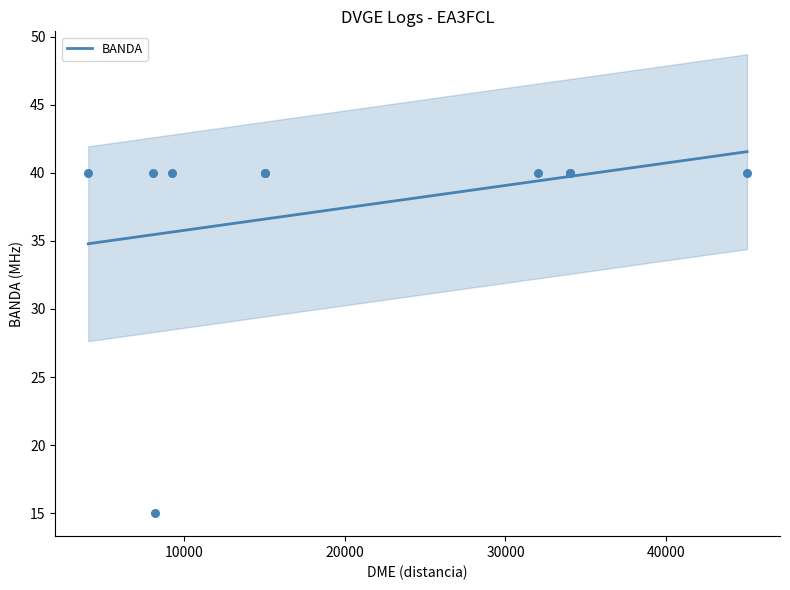

What is the maximum value for BANDA?

41.6